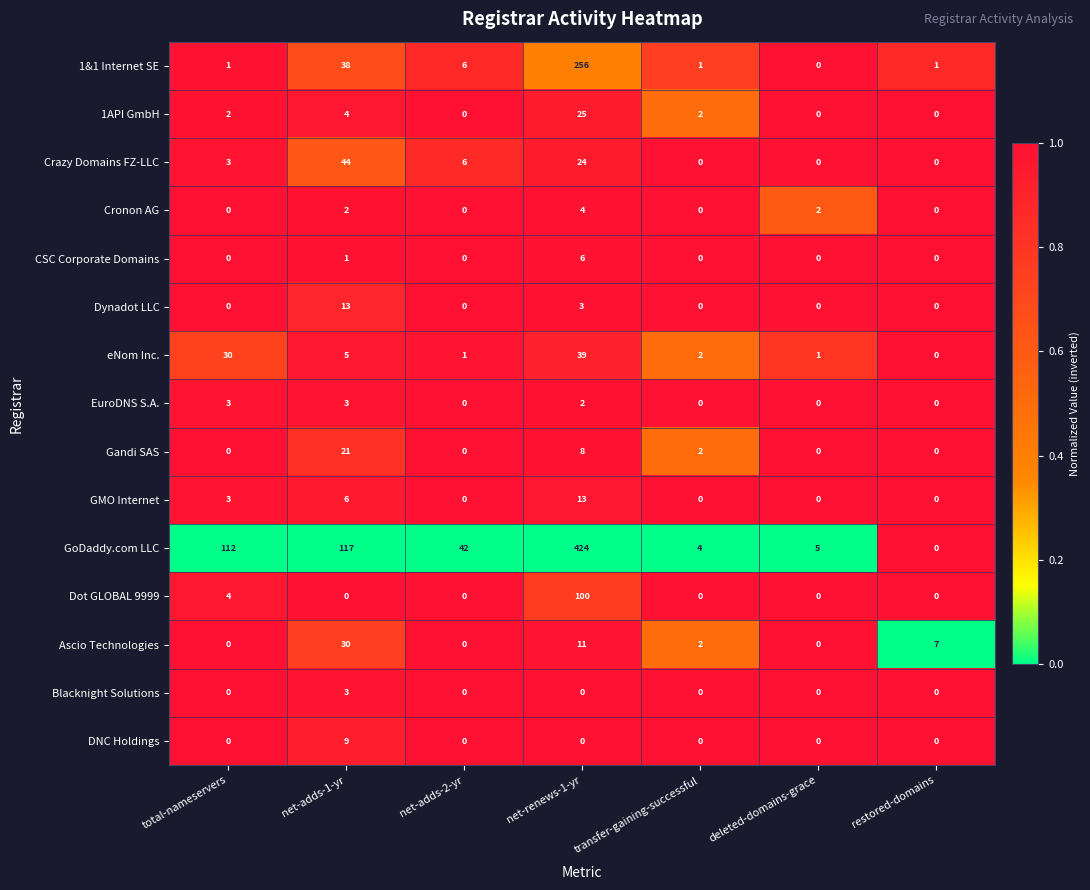

What is the difference between the 1&1 Internet SE values at net-renews-1-yr and net-adds-1-yr?

218